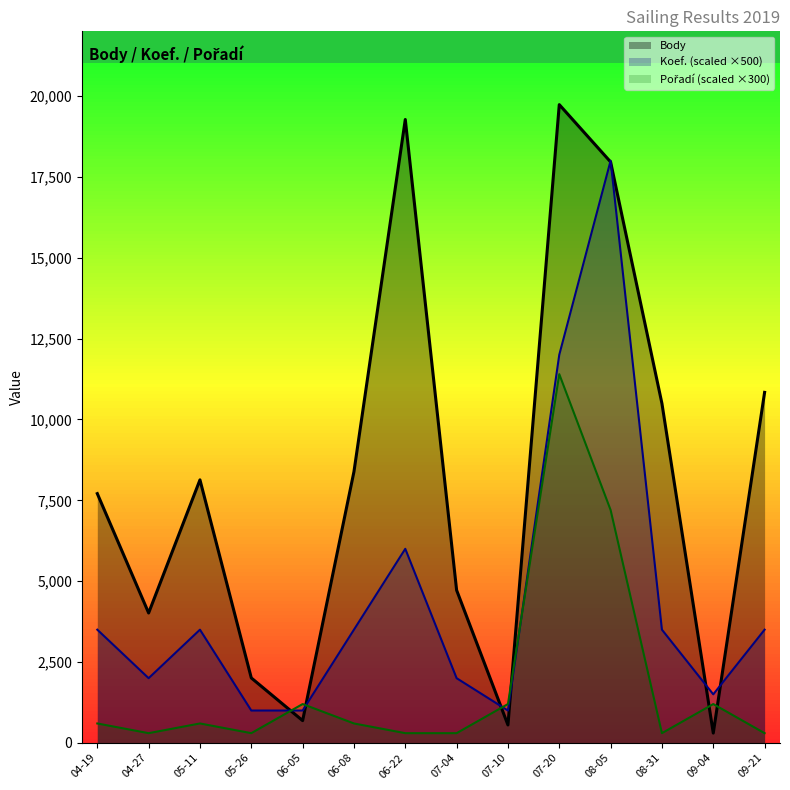

Where is the first local minimum for Koef._line?

04-27